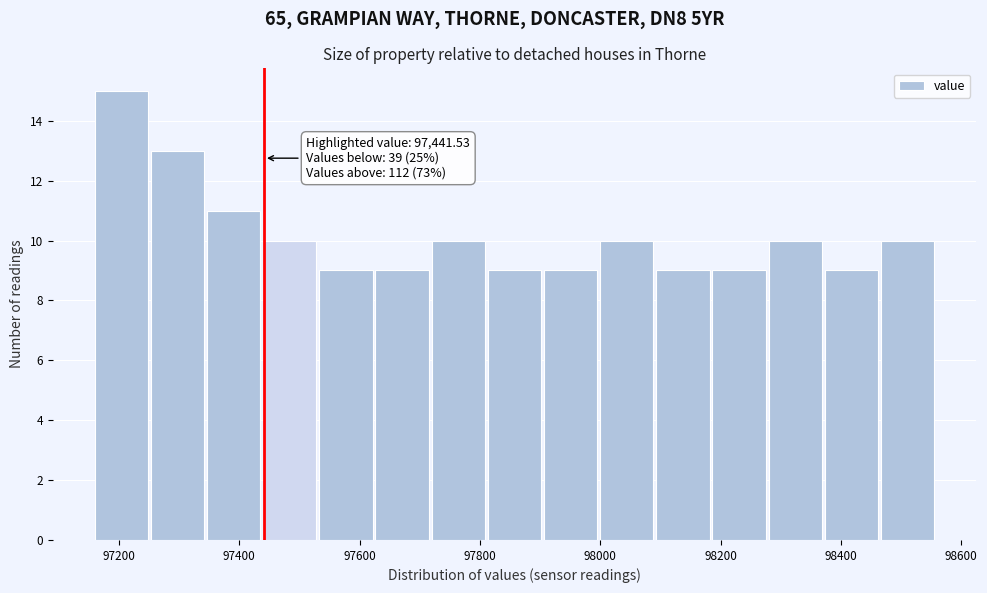

Over which range of the x-axis is the bar tallest?

97160 to 97260